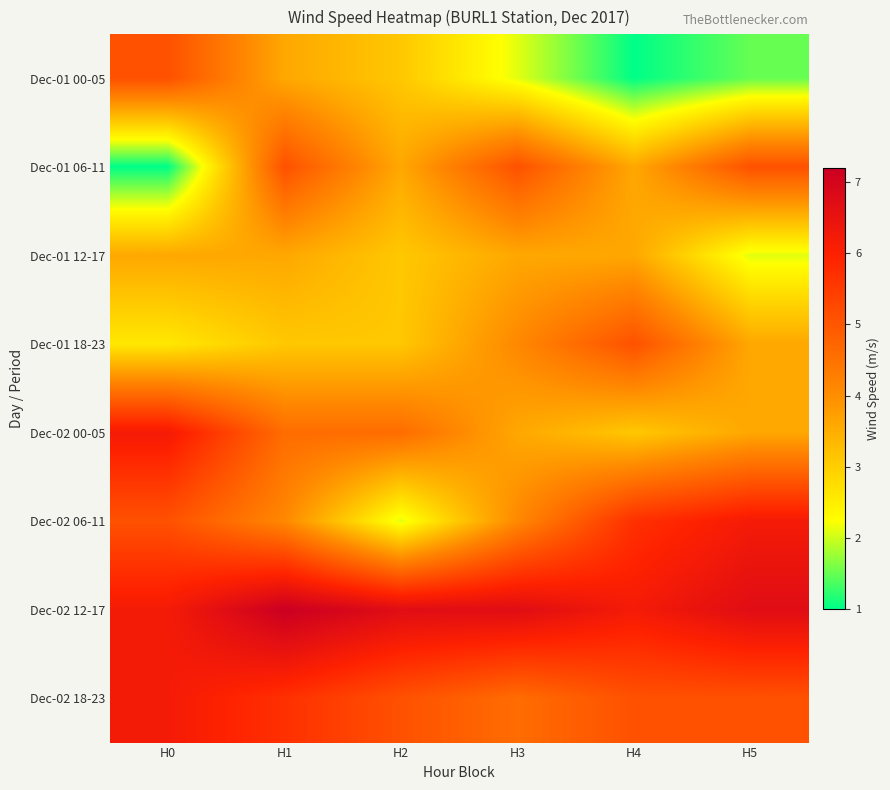

Reading left to right, transcribe all the data shown in this chart.

Dec-01 00-05: H0=5.1	H1=3.6	H2=3.1	H3=2.1	H4=1.0	H5=1.5
Dec-01 06-11: H0=1.0	H1=5.1	H2=3.6	H3=5.1	H4=3.6	H5=5.1
Dec-01 12-17: H0=3.6	H1=3.6	H2=3.1	H3=3.6	H4=3.6	H5=2.1
Dec-01 18-23: H0=2.6	H1=3.1	H2=3.1	H3=4.1	H4=5.1	H5=3.6
Dec-02 00-05: H0=6.2	H1=4.6	H2=4.6	H3=3.6	H4=3.1	H5=3.6
Dec-02 06-11: H0=5.1	H1=4.1	H2=2.1	H3=4.1	H4=5.7	H5=6.2
Dec-02 12-17: H0=6.2	H1=7.2	H2=6.7	H3=6.7	H4=6.2	H5=6.7
Dec-02 18-23: H0=6.2	H1=5.7	H2=5.1	H3=4.6	H4=5.1	H5=5.1